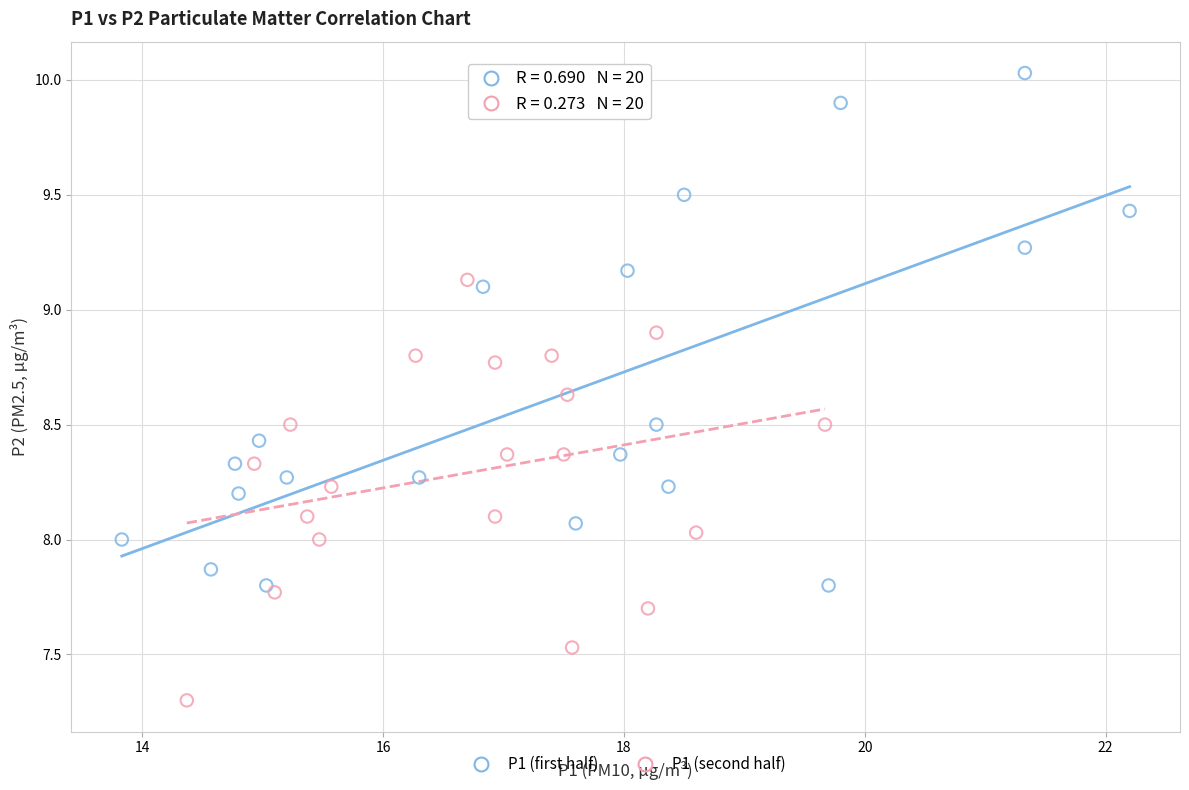

Which series reaches the maximum Y coordinate?

P1 (first half)